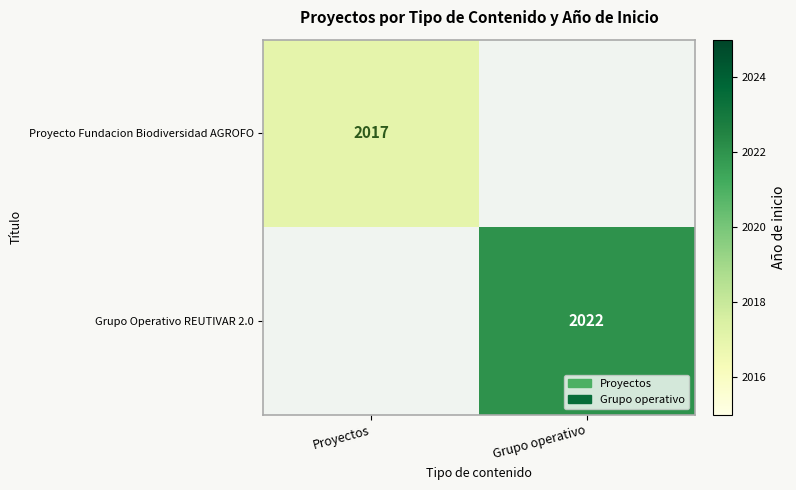

What is the minimum value shown in the chart?

2017.0